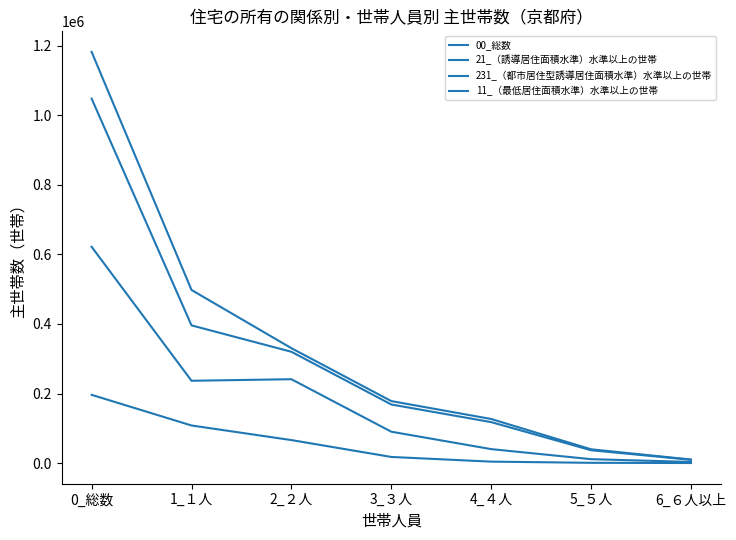

Is this an area chart (filled region under the line)?

No